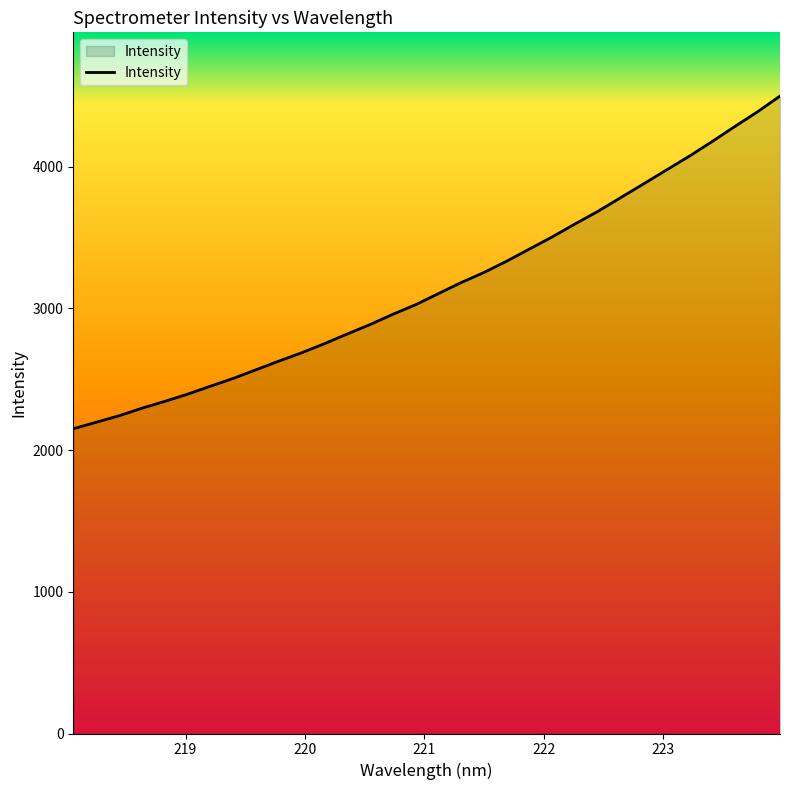

What is the difference between the maximum and minimum values?

2348.4